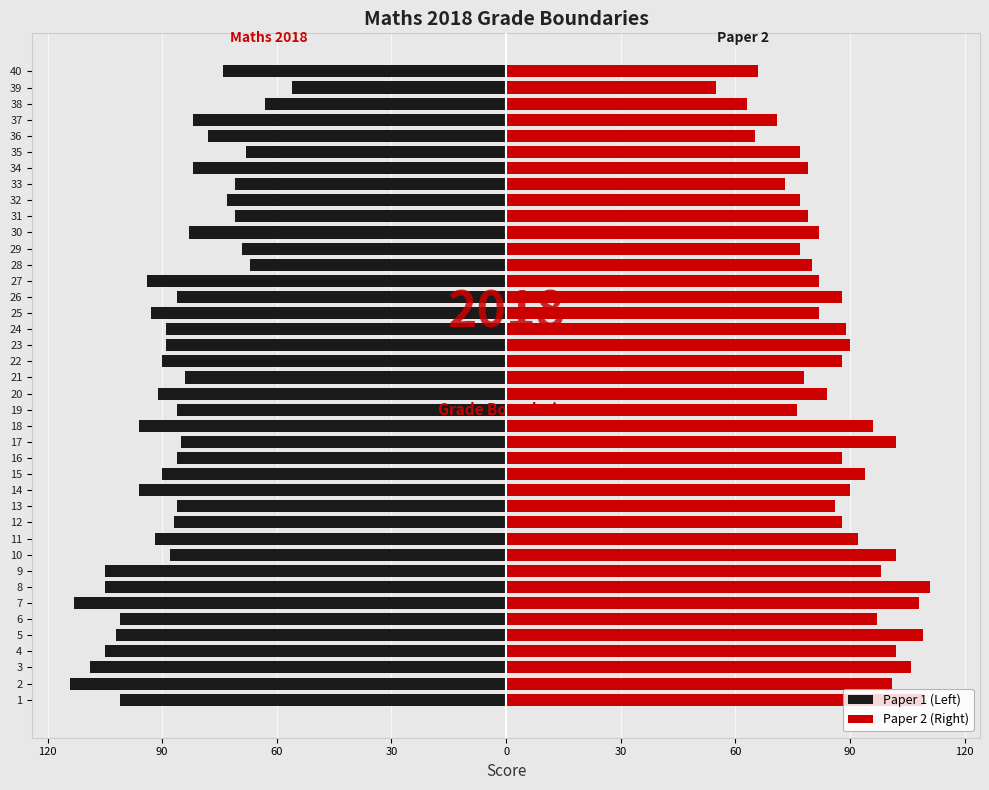

Rank the series by their average value, from lowest to highest.

Paper 1 (Left), Paper 2 (Right)